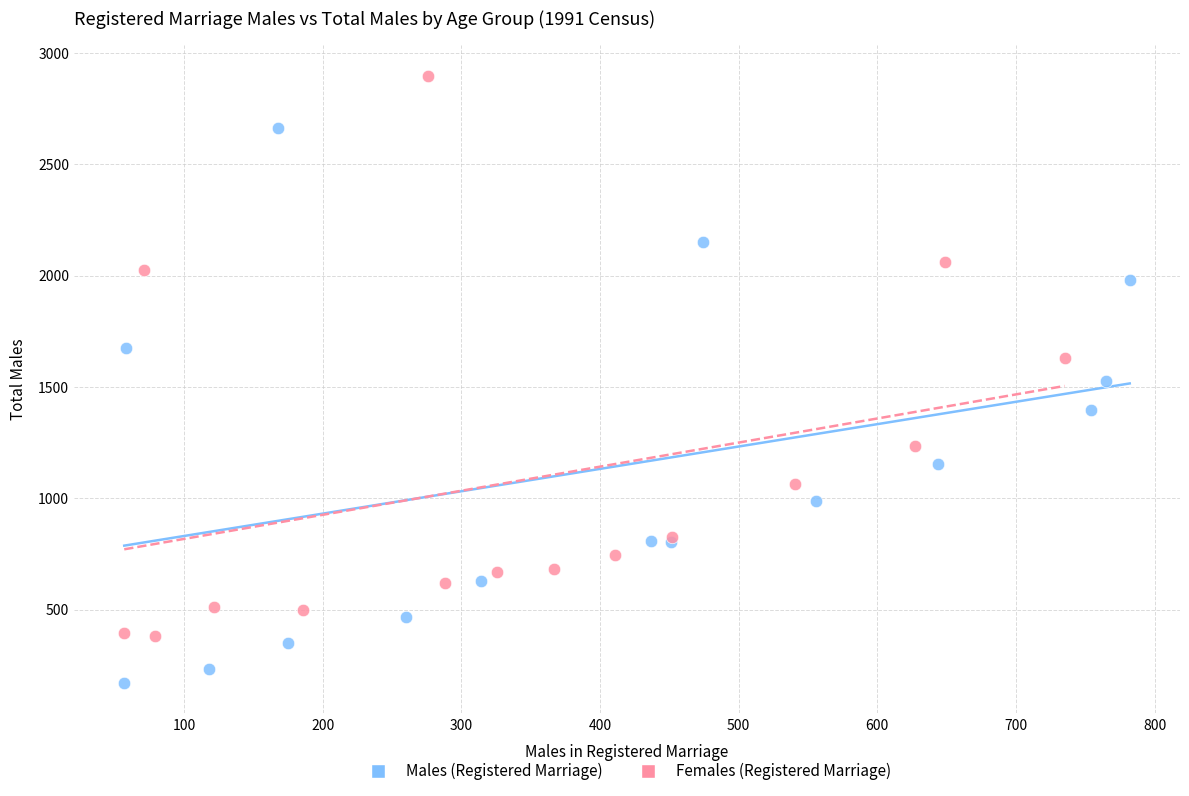

What are all the series names shown in the legend?

Males (Registered Marriage), Females (Registered Marriage)